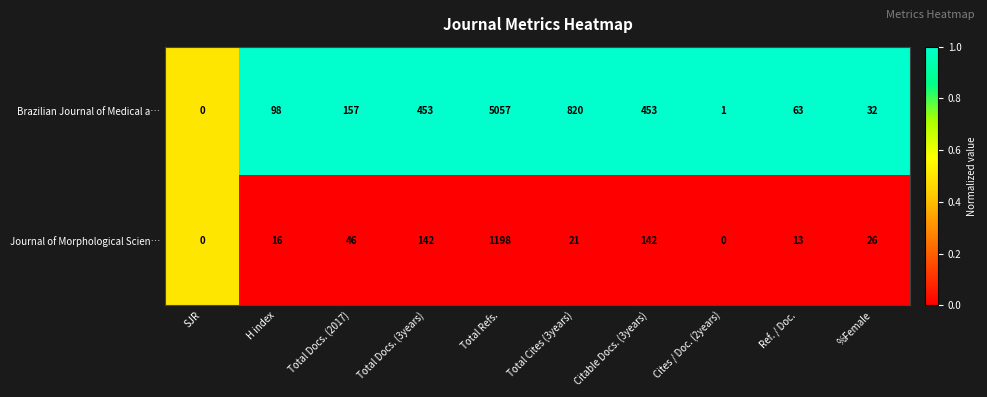

List the series in order of their overall mean, lowest first.

Journal of Morphological Scien…, Brazilian Journal of Medical a…